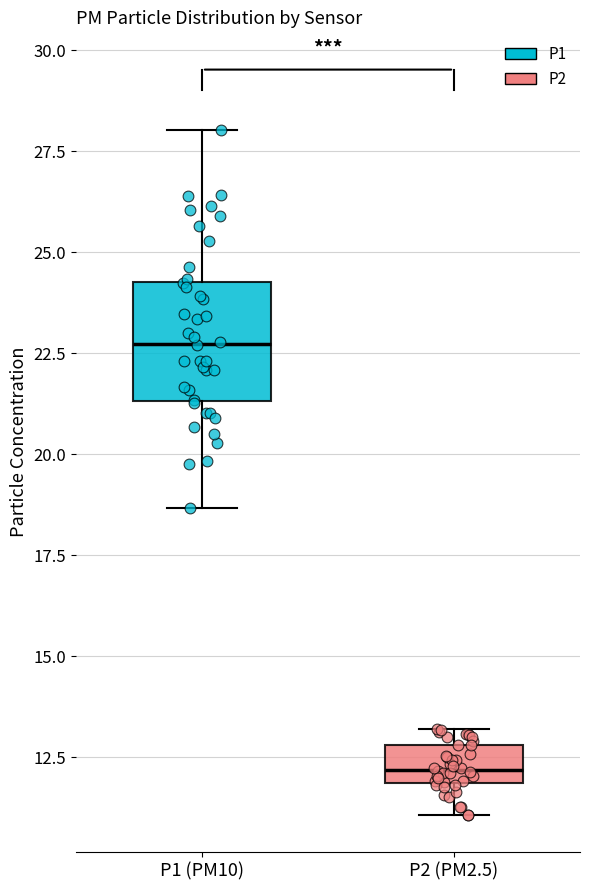

Where does the median line of the box for P1 (PM10) sit on the y-axis? The values are not printed on the chart, so give them approximately, as read against the axis.

22.5